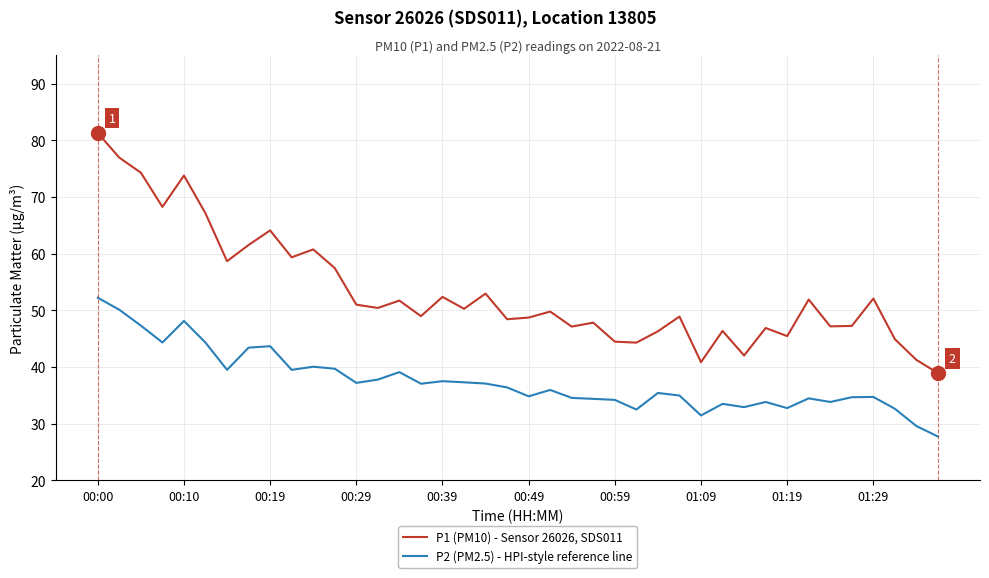

What is the difference between the maximum and minimum values in the P2 (PM2.5) - HPI-style reference line series?

24.5